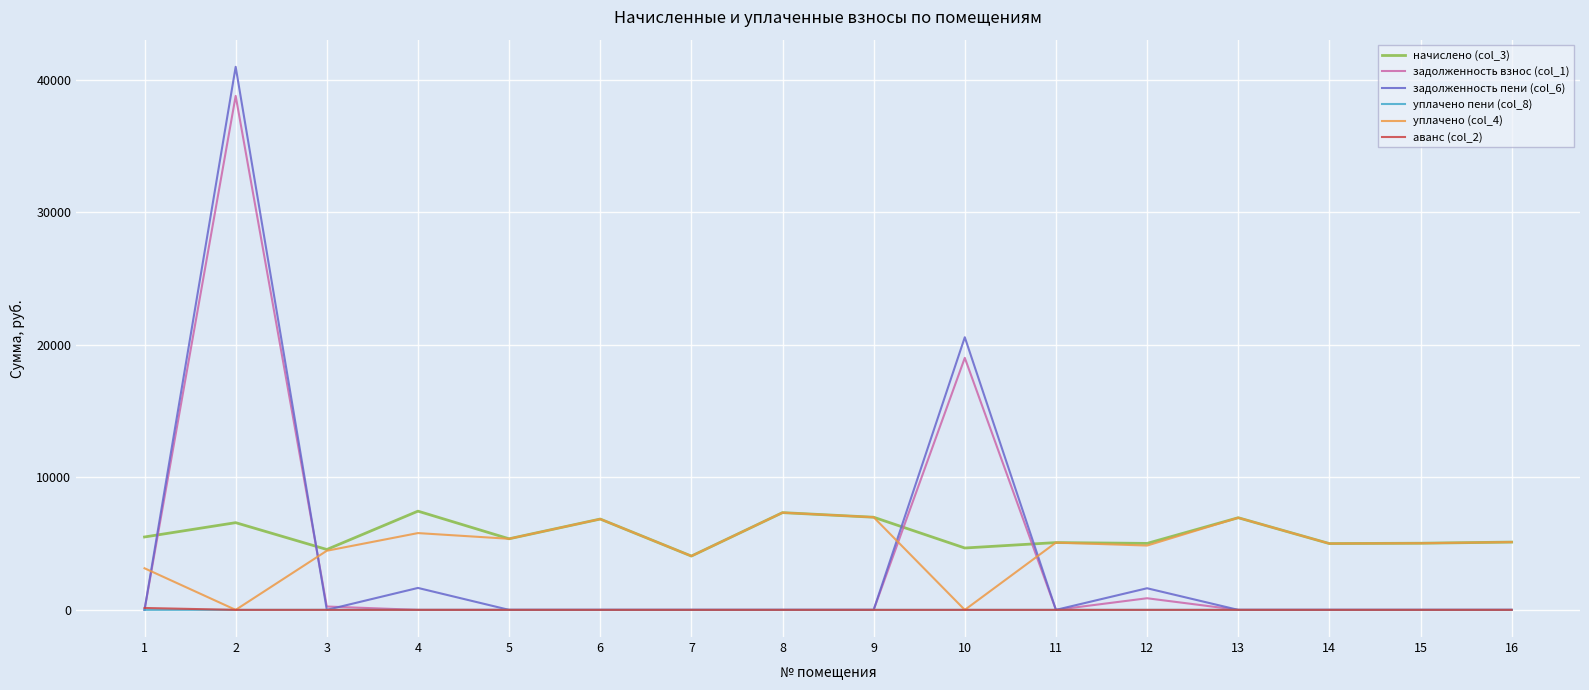

Is this an area chart (filled region under the line)?

No